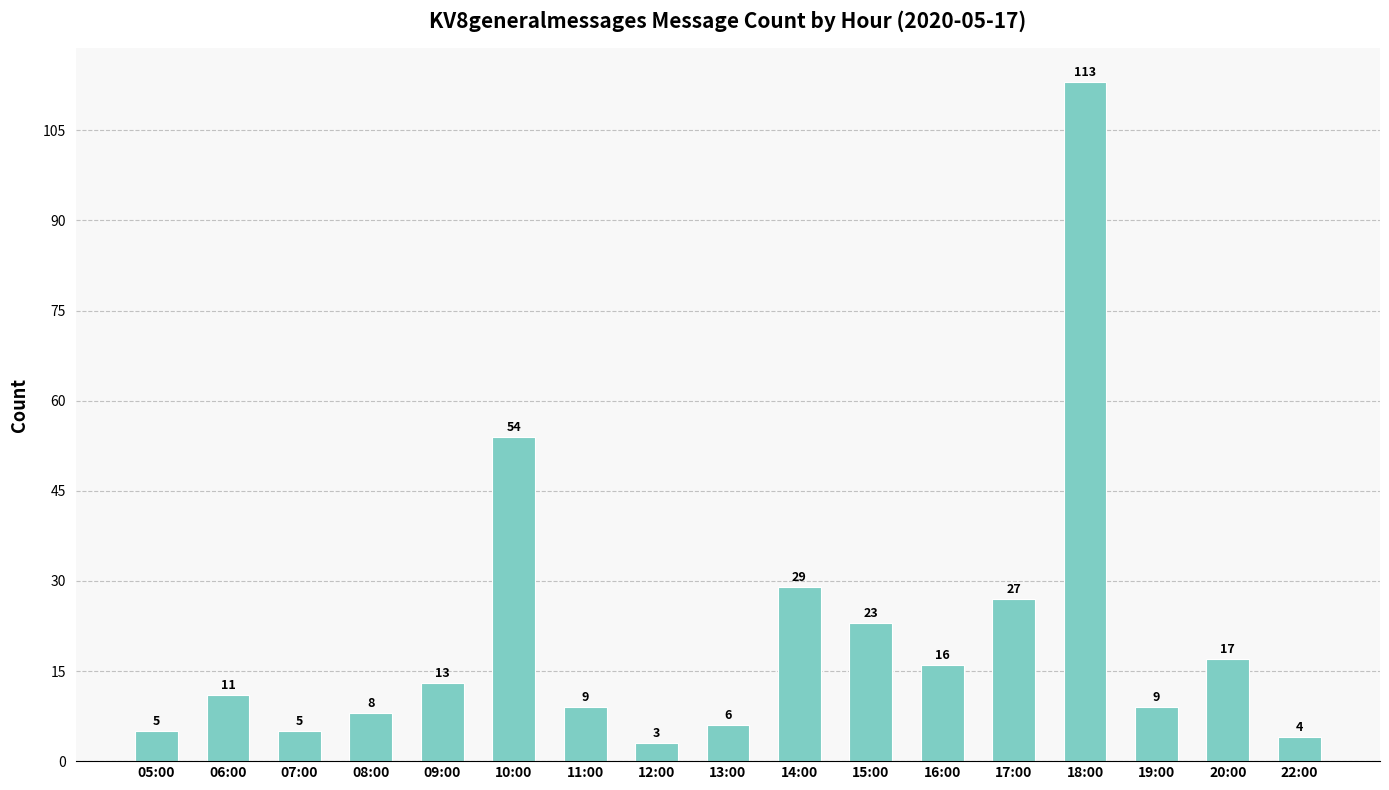

What is the approximate value at 09:00, to the nearest 5?

15